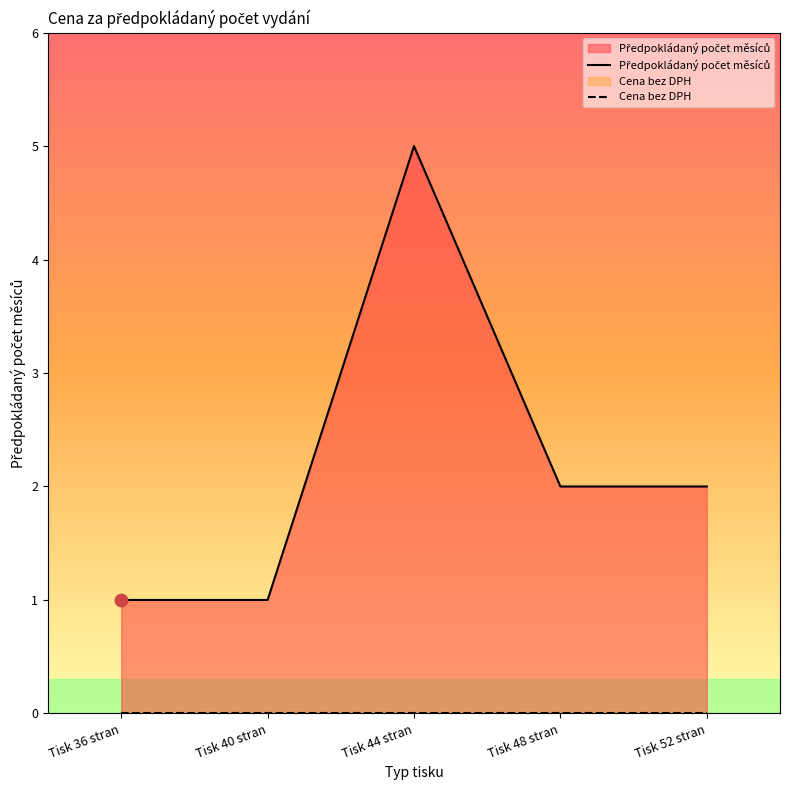

At how many categories does at least one series exceed 2?

1